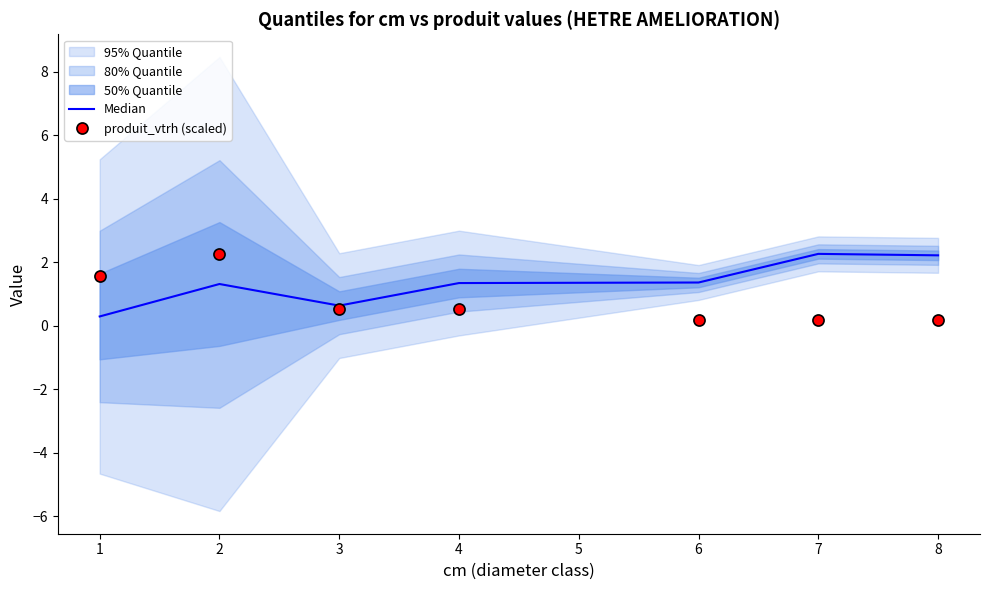

List the series in order of their peak value, lowest first.

Median, produit_vtrh (scaled)